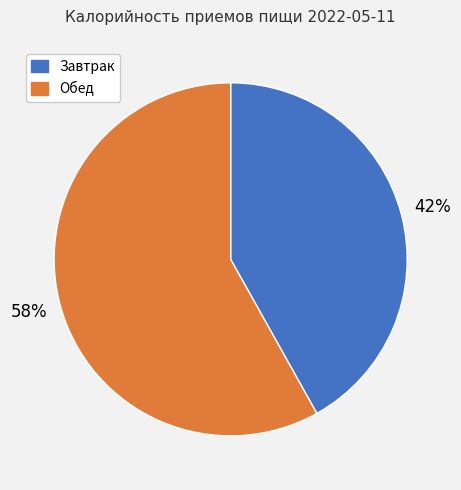

Which has a higher value, Завтрак or Обед?

Обед